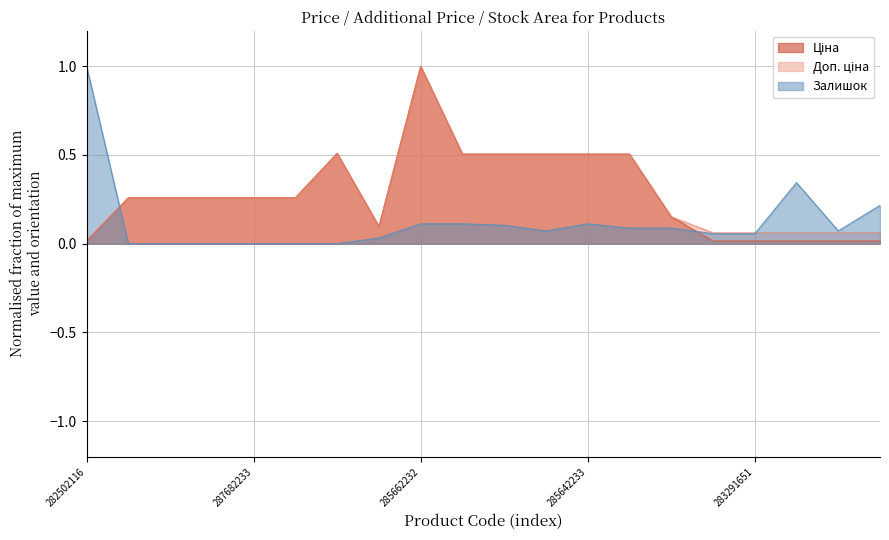

How many values in the Залишок series exceed 0?

14